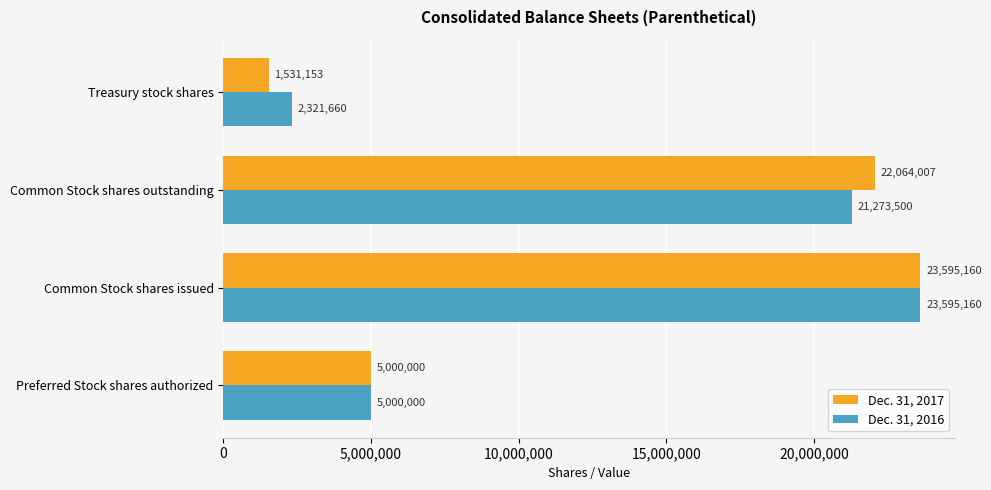

Which series has the largest range (max minus min)?

Dec. 31, 2017